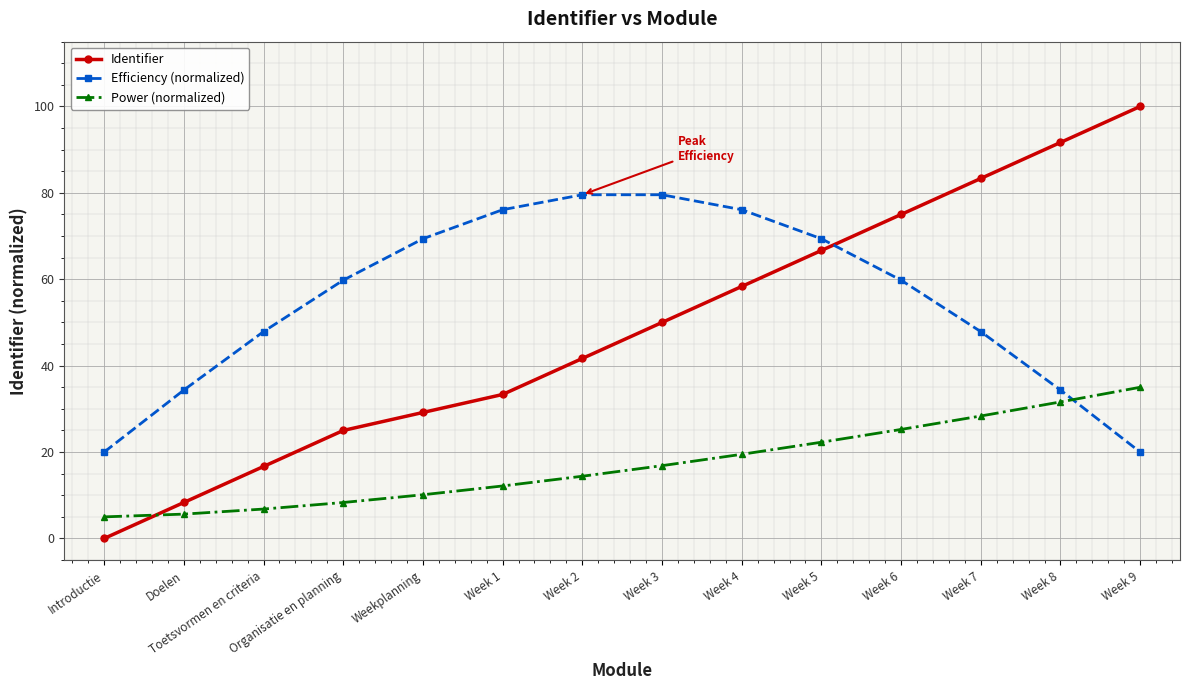

List the series in order of their peak value, highest first.

Identifier, Efficiency (normalized), Power (normalized)